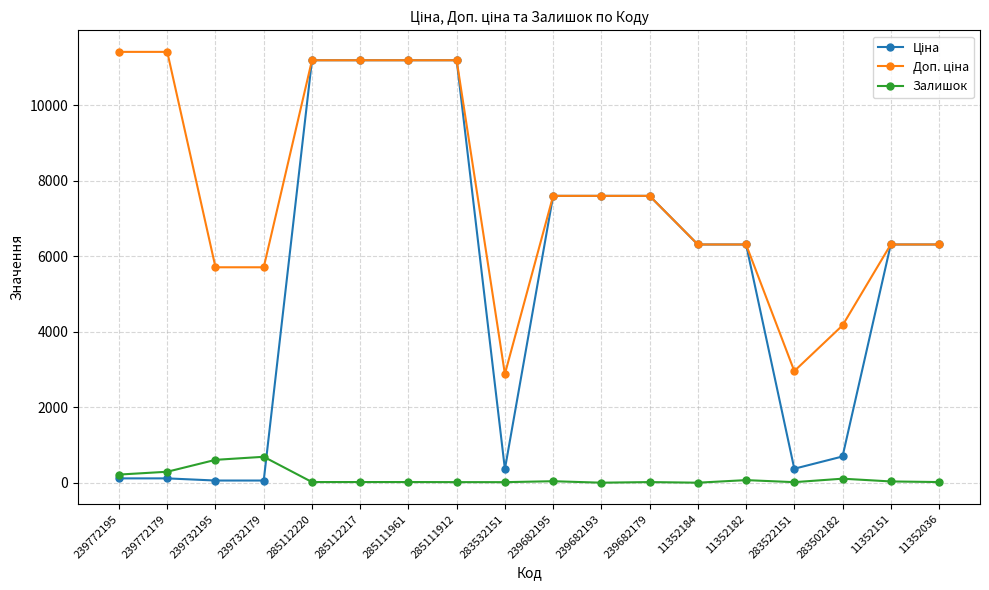

At how many categories does at least one series exceed 8040?

6